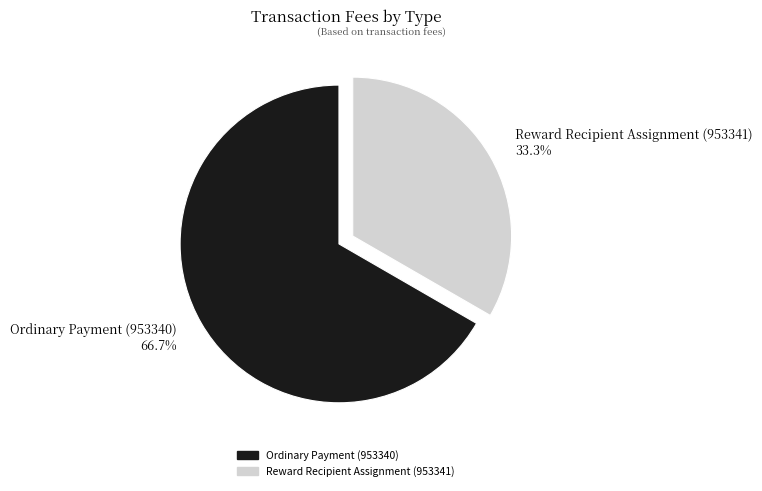

How much of the chart is everything except Ordinary Payment (953340)?

33.3%